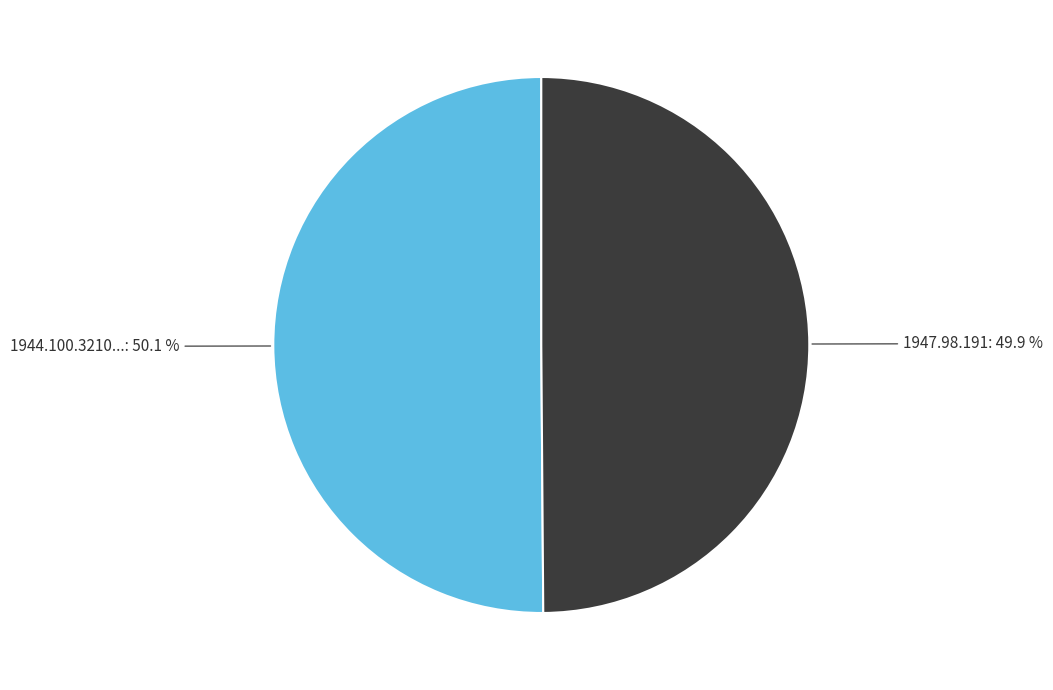

To the nearest percent, what is the average slice percentage?

50%